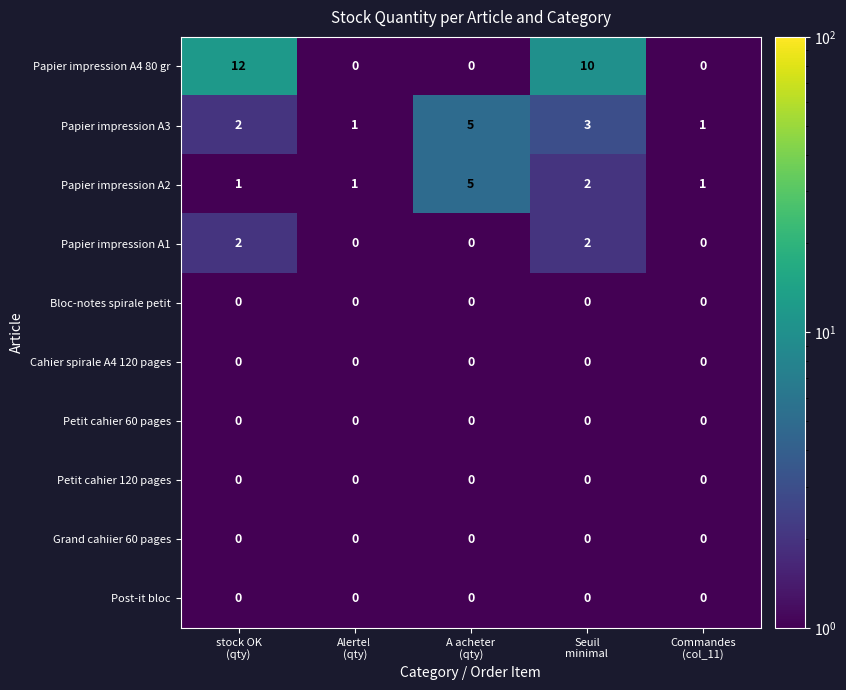

How many Papier impression A1 values are between 0 and 2?

5